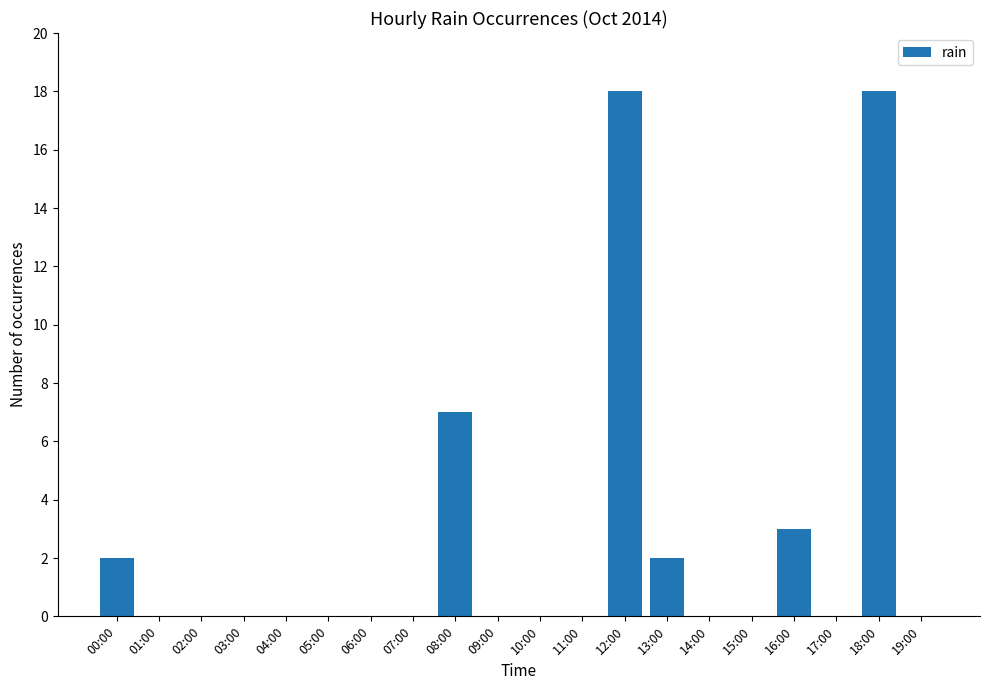

The value at 17:00 is 0. True or false?

True